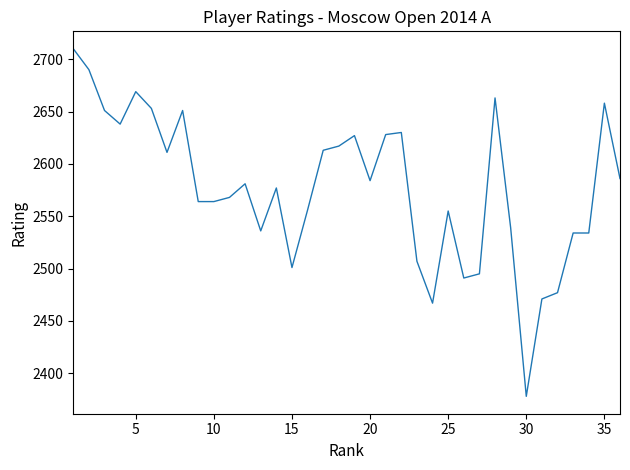

How many lines are shown in the chart?

1